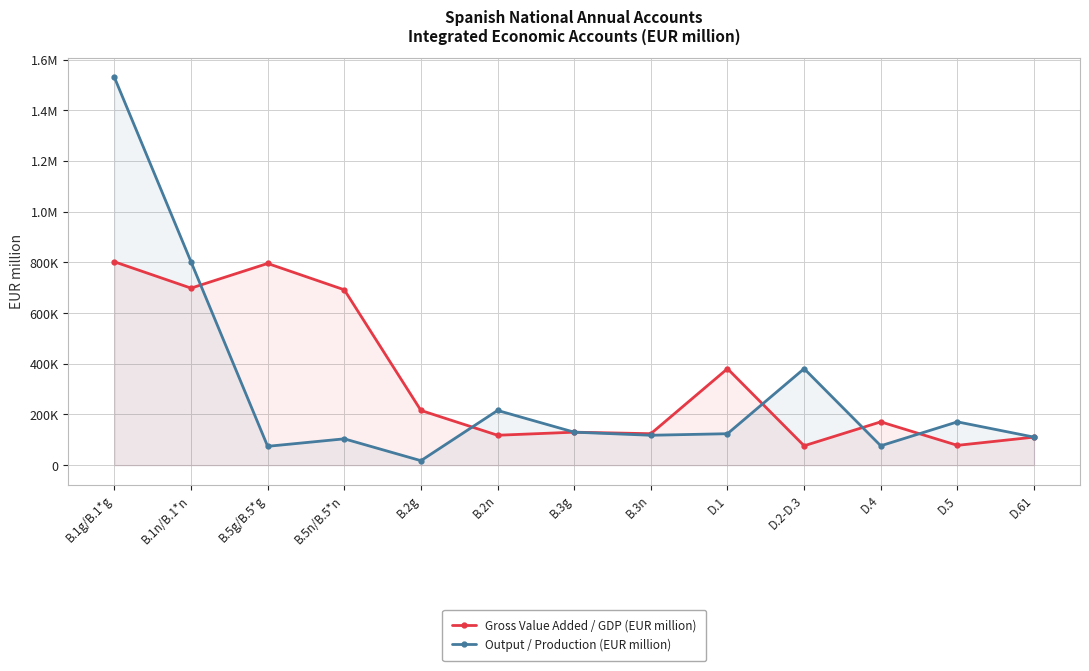

What are all the series names shown in the legend?

Gross Value Added / GDP (EUR million), Output / Production (EUR million)